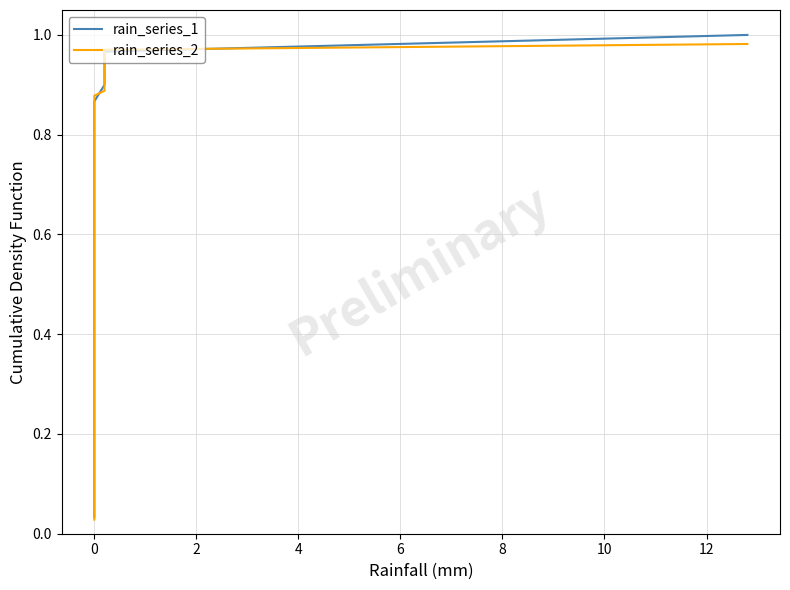

True or false: rain_series_2 has more than 1 interior local peaks.

False